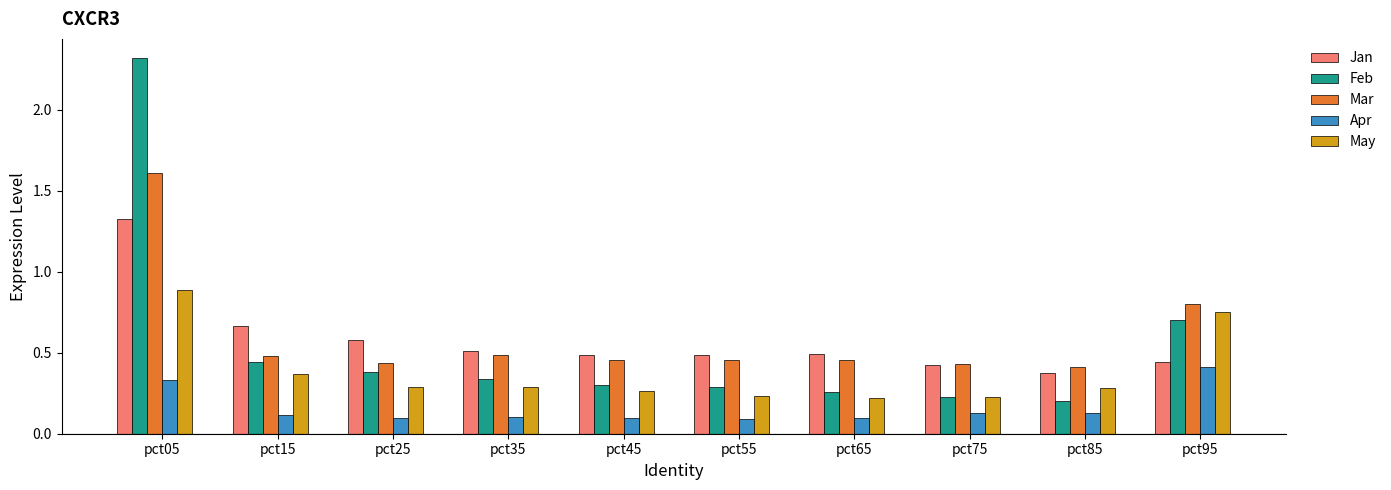

How many bars are there in total?

50